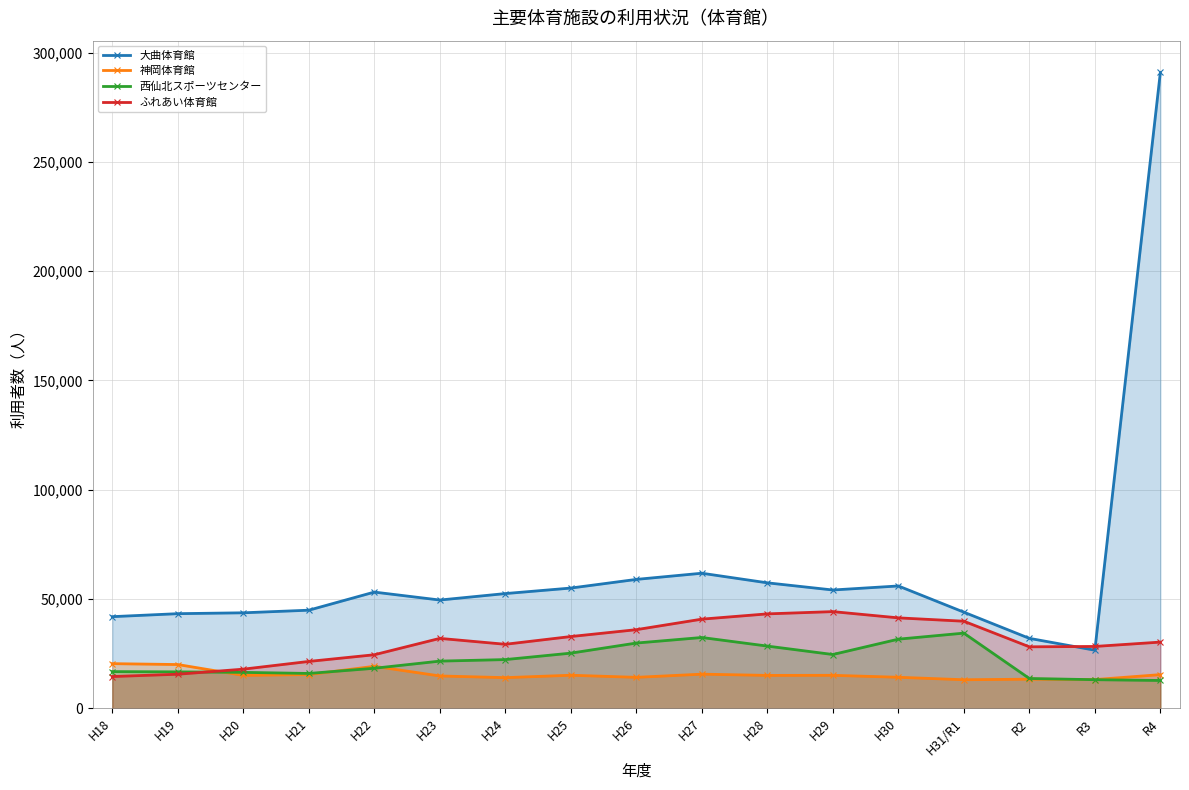

What position from the left is H26?

9